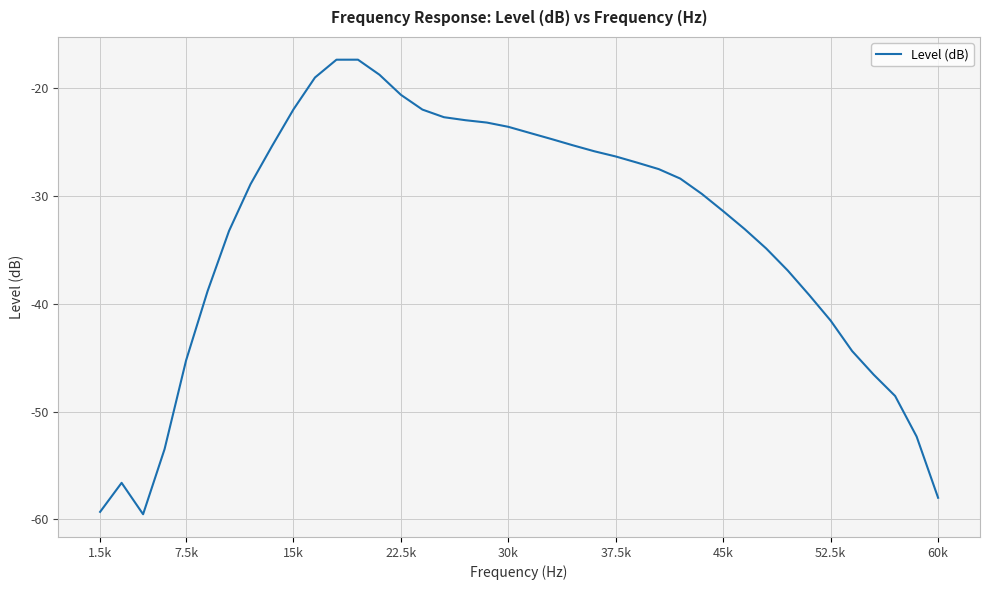

What is the difference between the maximum and minimum values?

42.1